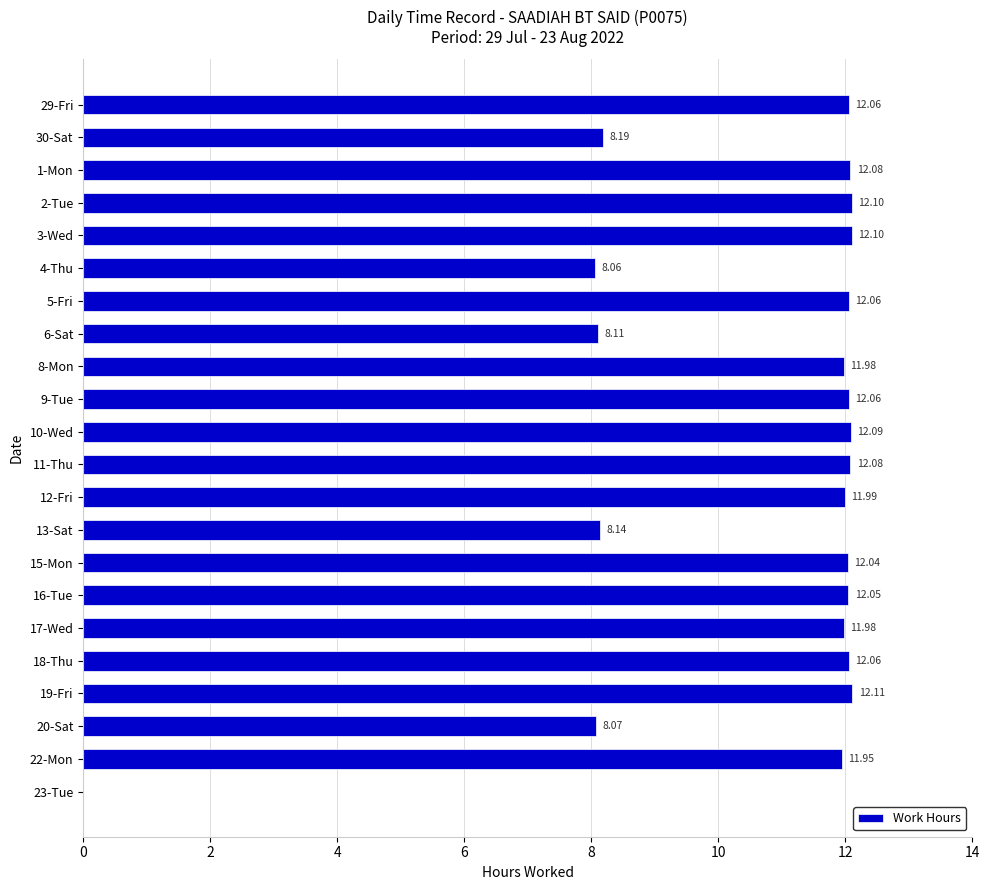

Between 17-Wed and 11-Thu, which is larger?

11-Thu